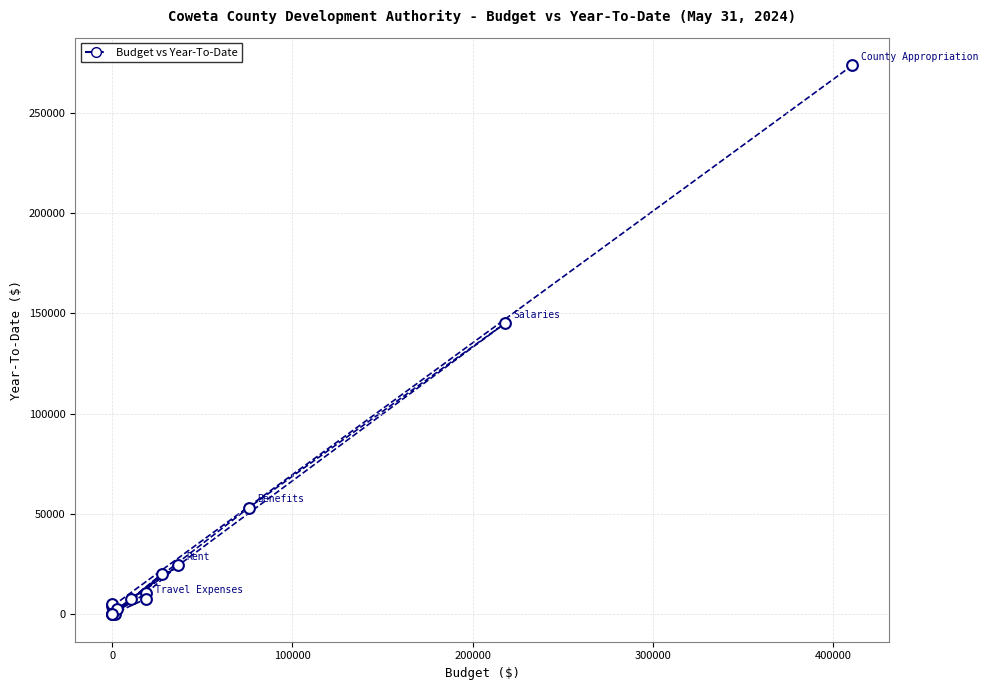

What Y value in the scatter plot is closest to 136896?

145112.9